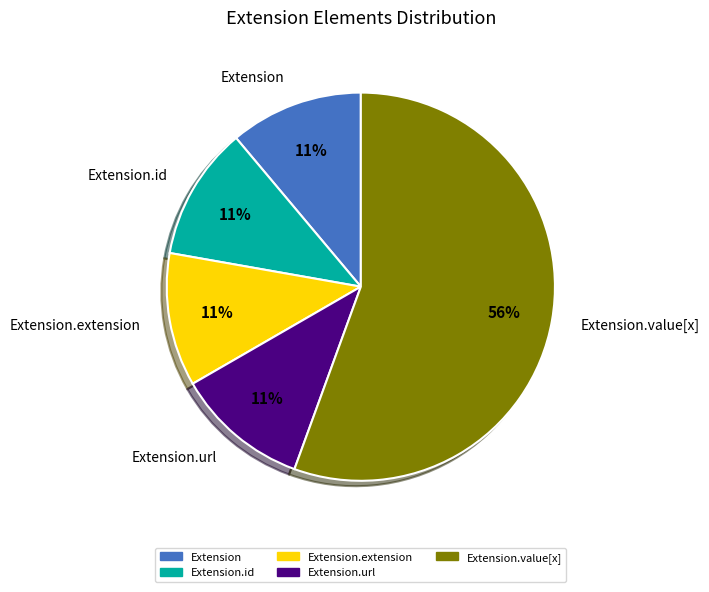

What is the largest slice in the pie chart?

Extension.value[x]